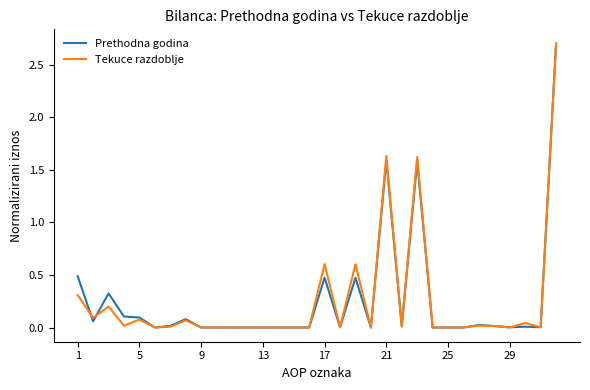

What is the difference between the maximum and second lowest values in the Tekuce razdoblje series?

2.7